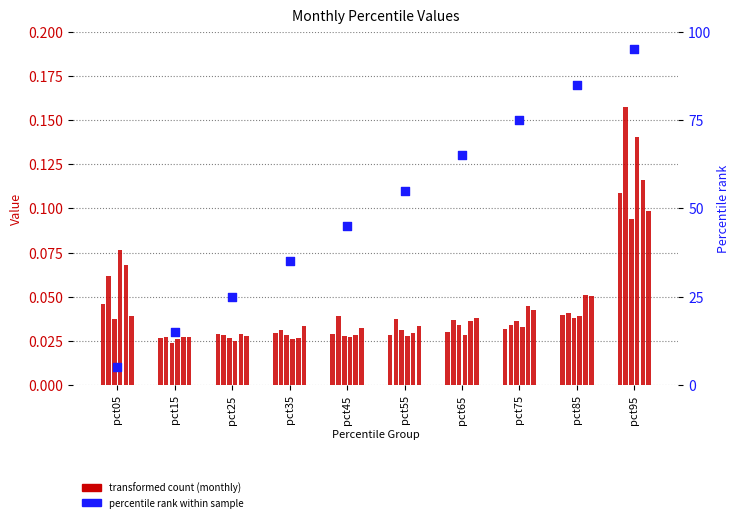

Is the value of Jan at pct95 greater than the value of Mar at pct45?

Yes